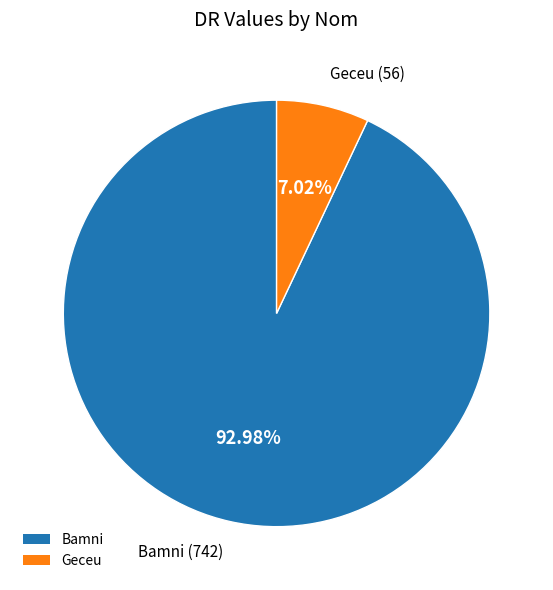

Between Geceu and Bamni, which is larger?

Bamni